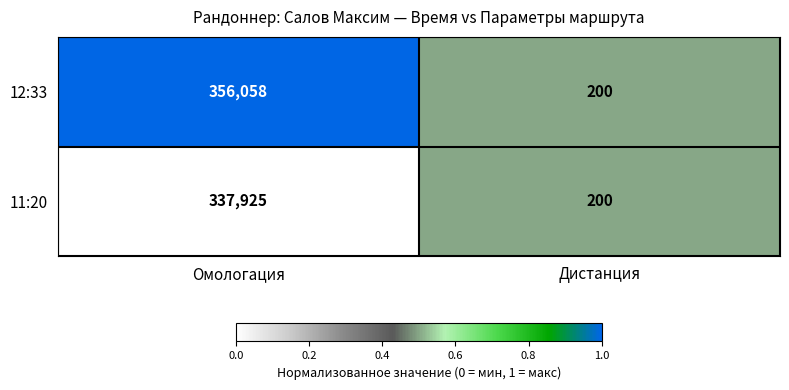

Which series has the largest total across all categories?

12:33